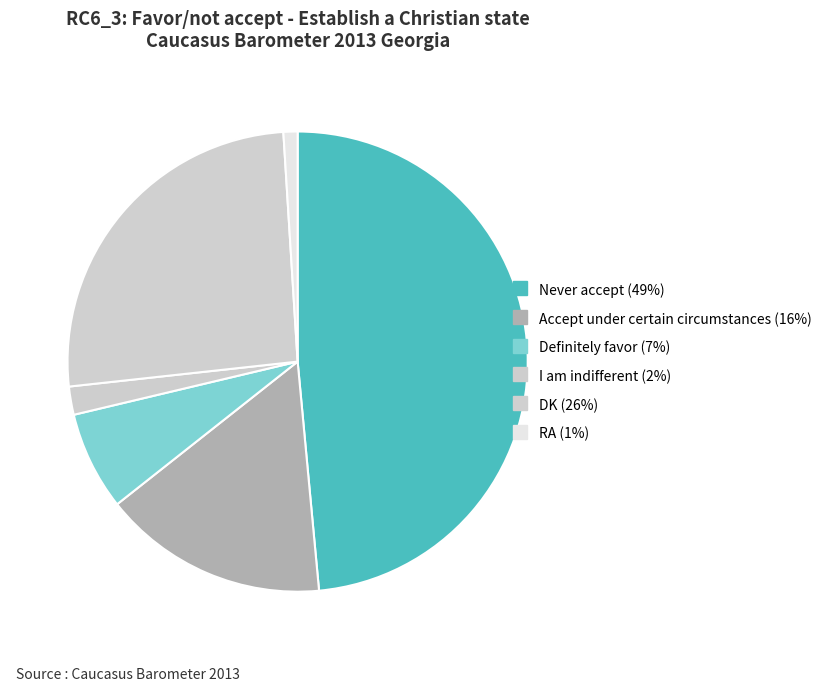

To the nearest percent, what portion does I am indifferent represent?

2%